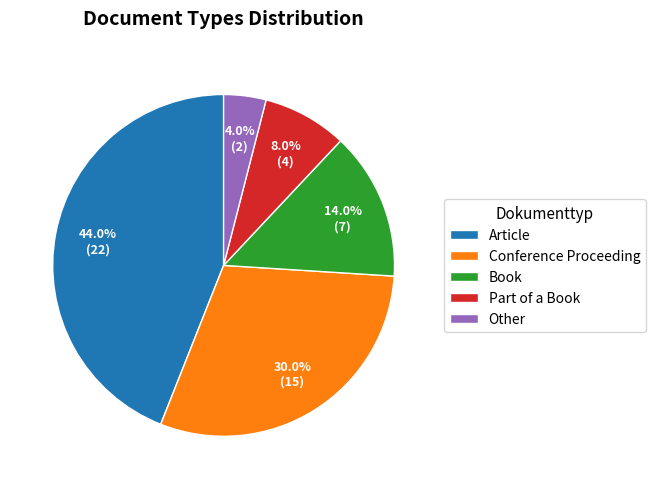

Is Book the majority of the pie?

No